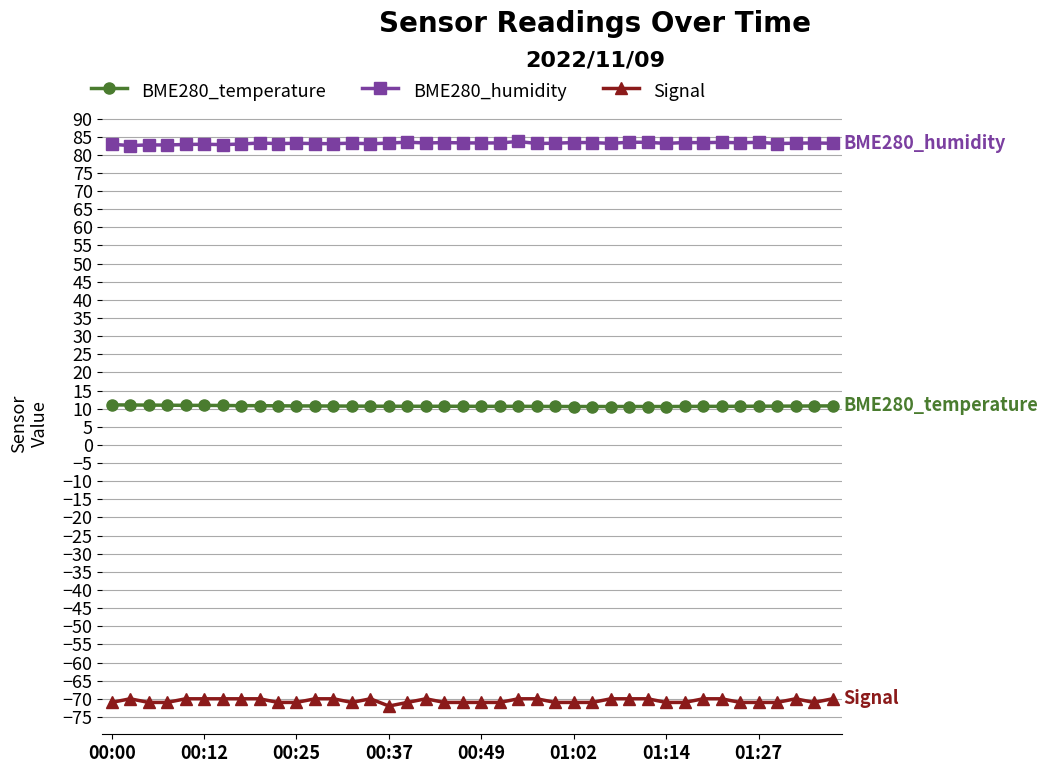

Which series has the largest total across all categories?

BME280_humidity